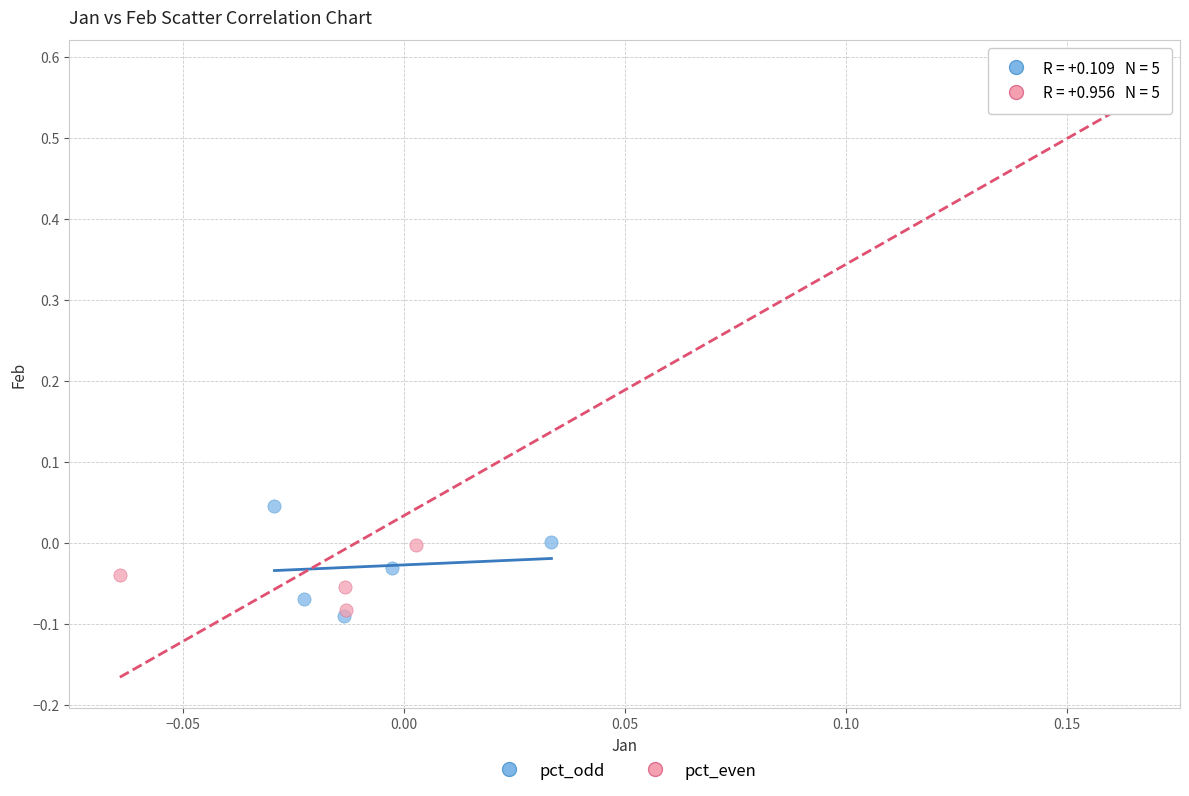

Which series contains the lowest Y value?

pct_odd